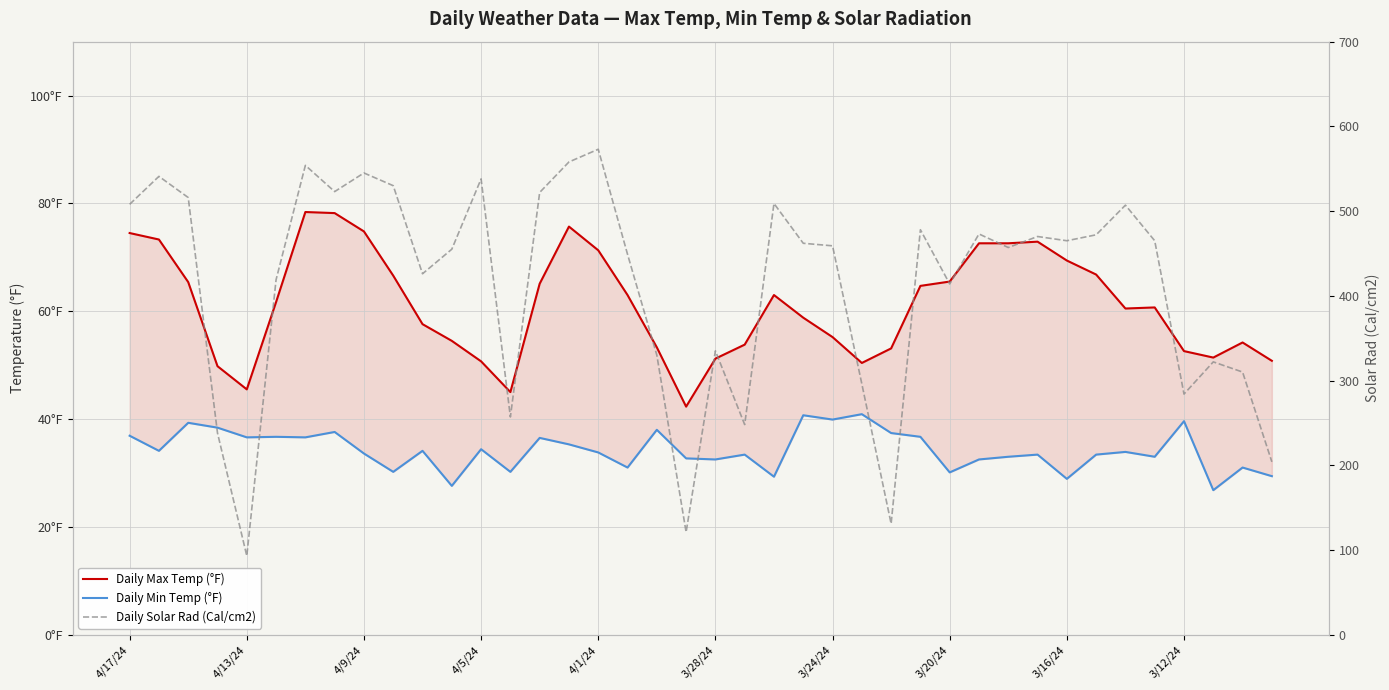

What position from the left is 3/28/24?

21